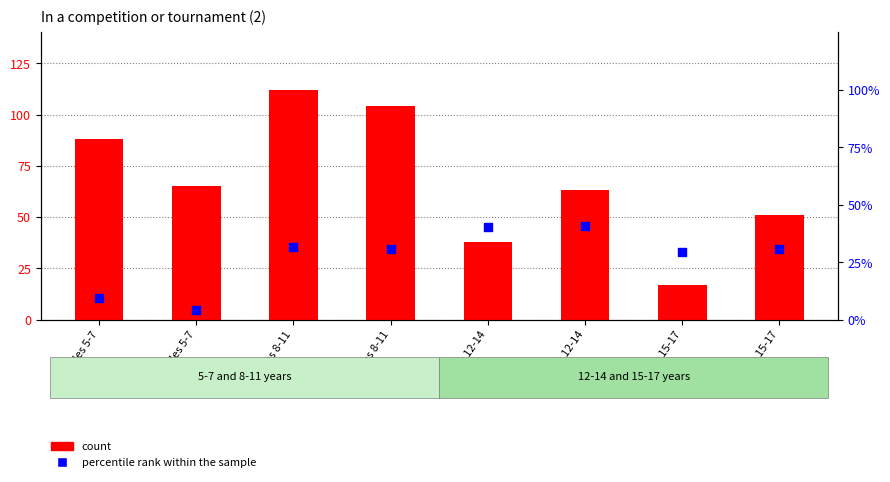

What is the total value across all series at Females 8-11?

134.9